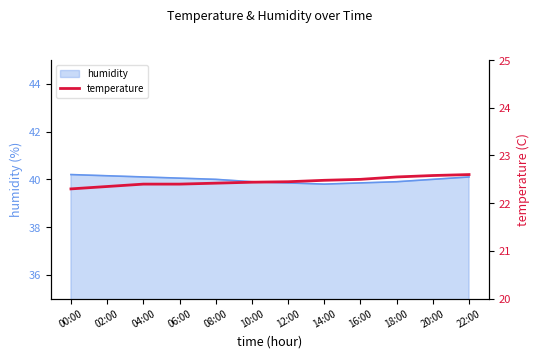

How many lines are shown in the chart?

1